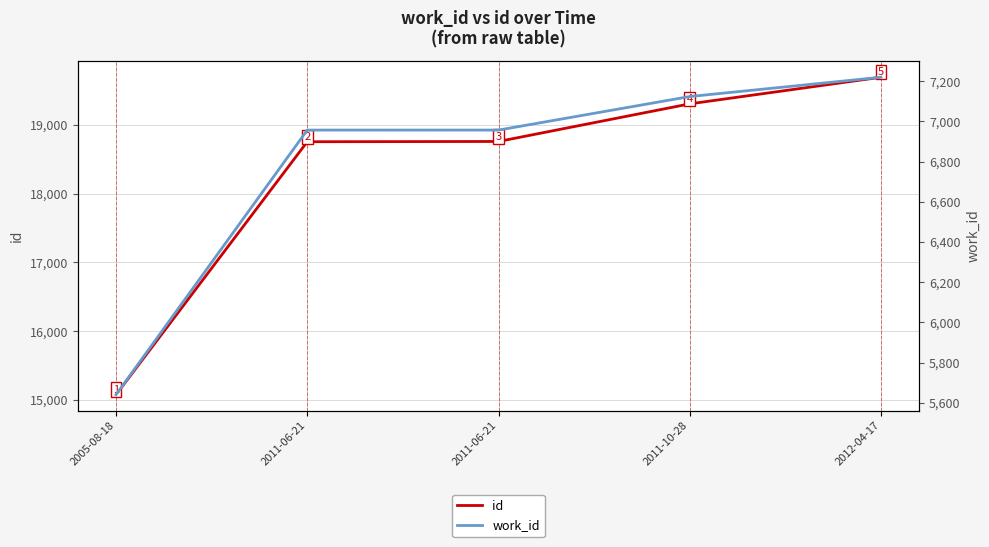

Is this an area chart (filled region under the line)?

No